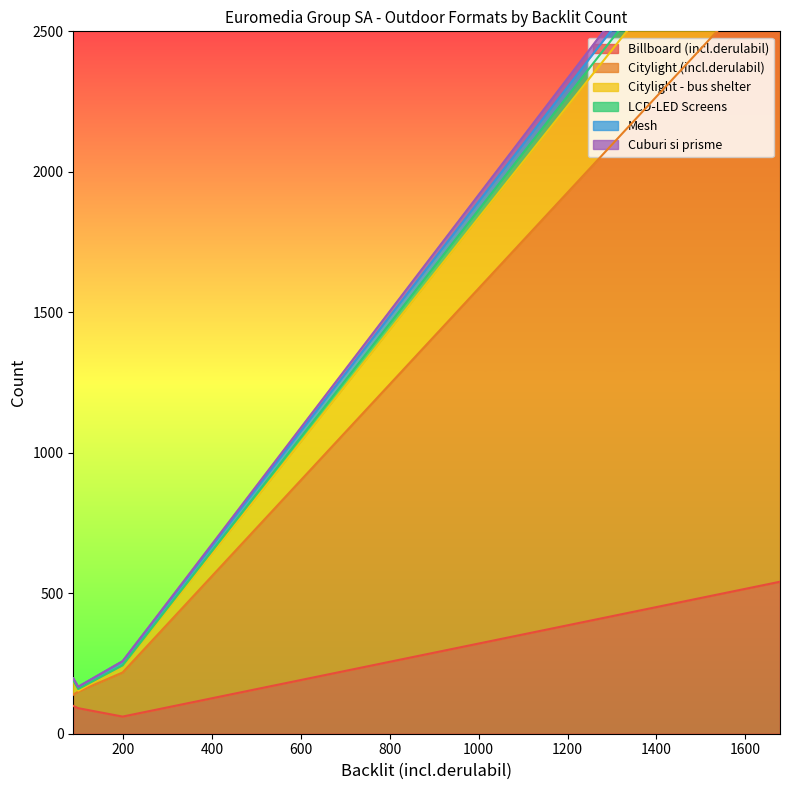

True or false: Billboard (incl.derulabil) has a value of 127 at 99.

False